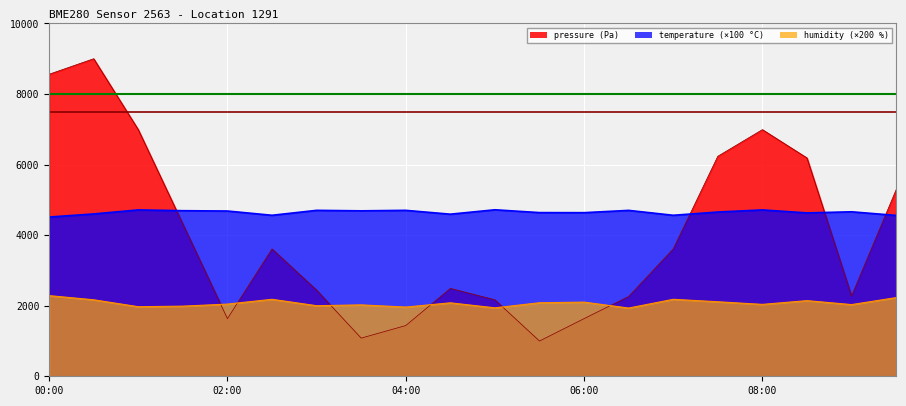

Where is the first local minimum for humidity?

01:00